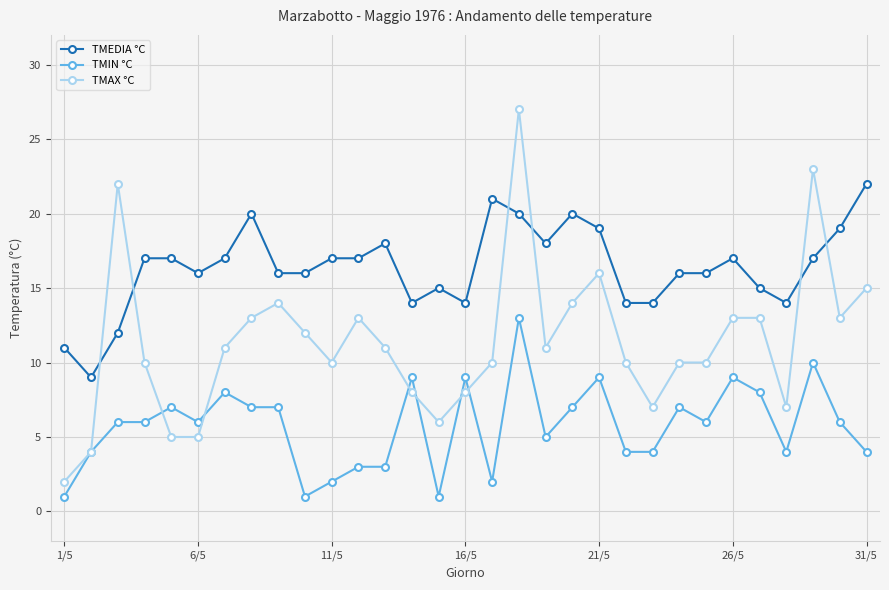

How many times do TMEDIA °C and TMAX °C cross each other?

6